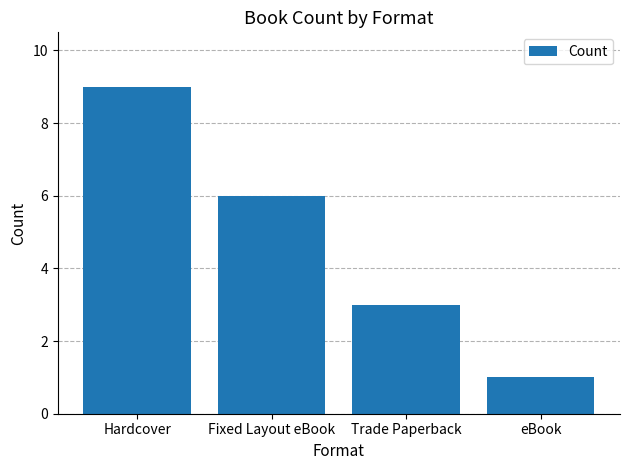

Approximately how many times larger is the value at Fixed Layout eBook compared to Trade Paperback?

2.0